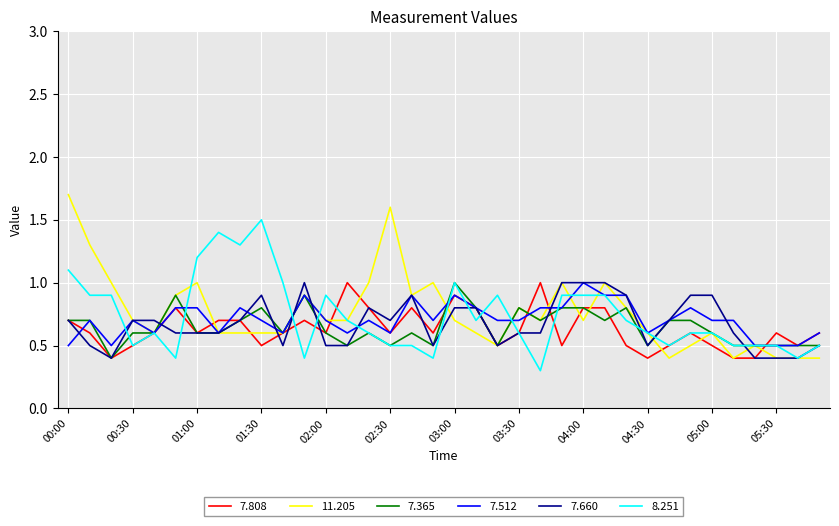

What is the smallest value displayed?

0.3